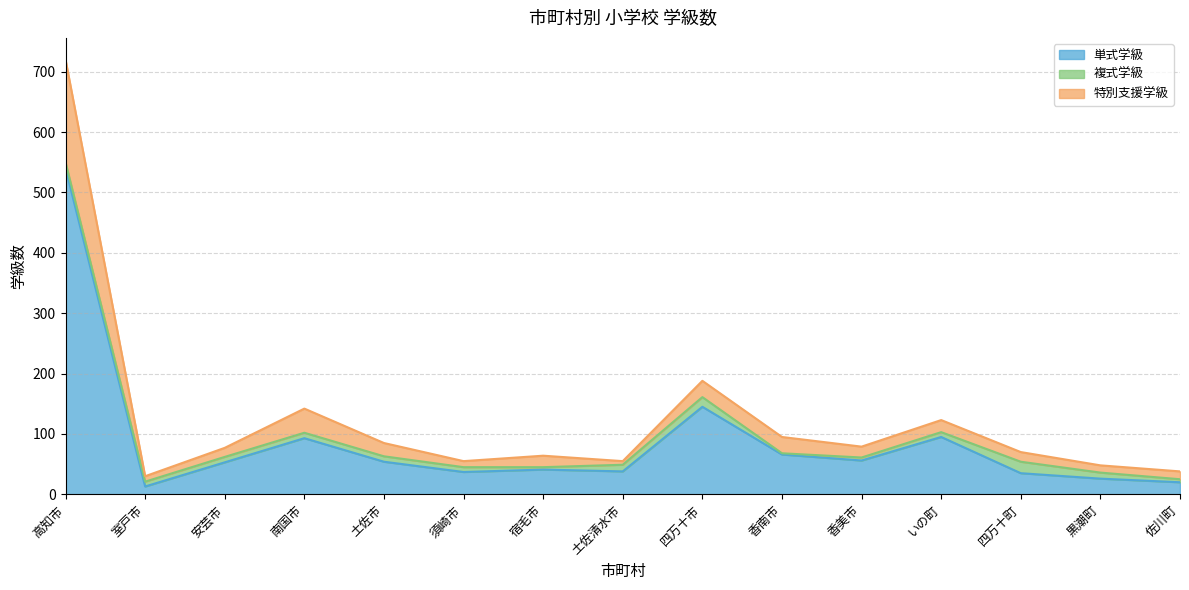

What are all the series names shown in the legend?

単式学級, 複式学級, 特別支援学級